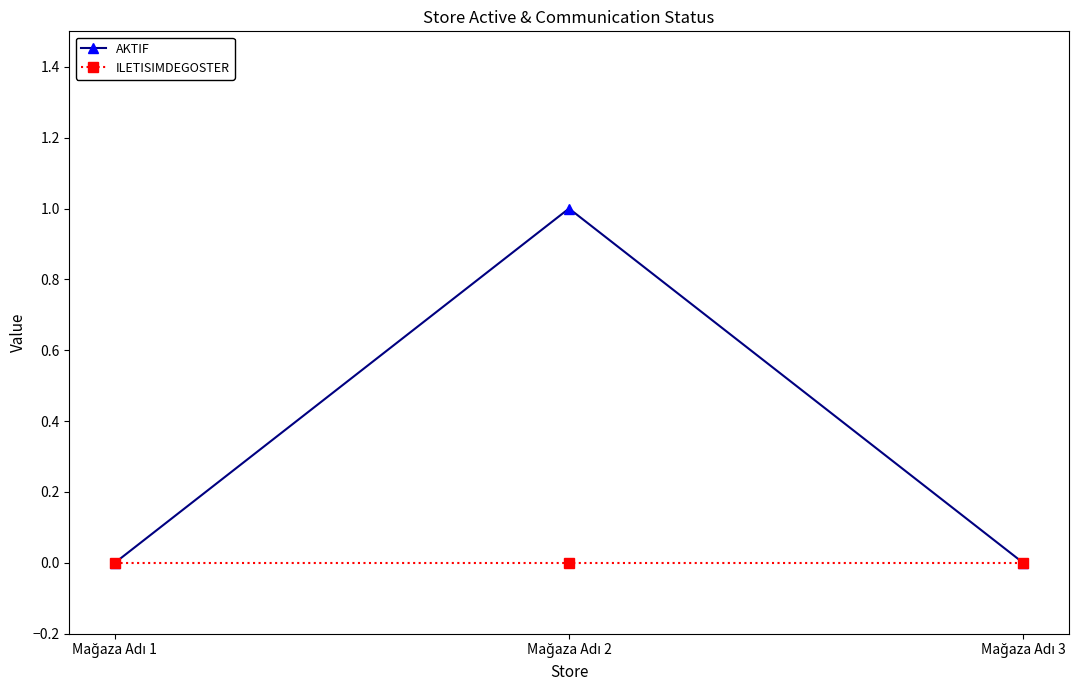

Rank the series by their average value, from lowest to highest.

ILETISIMDEGOSTER, AKTIF